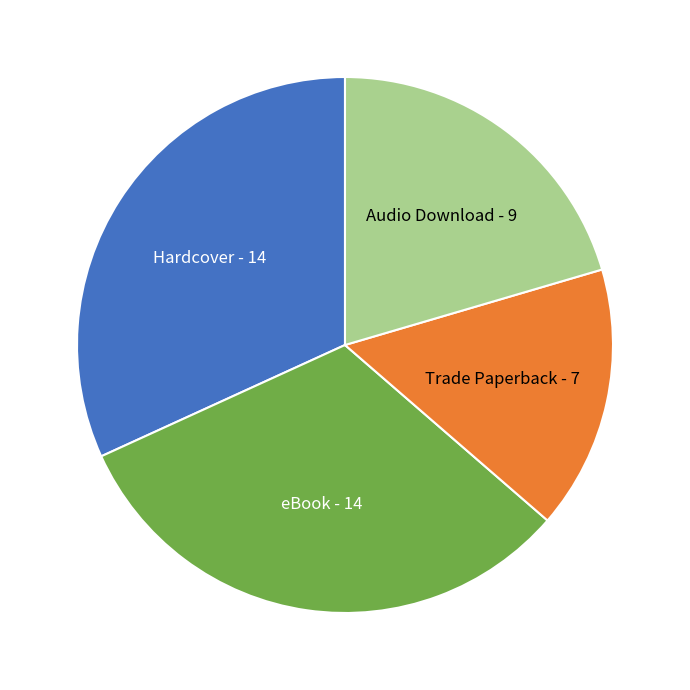

Does any single category account for the majority?

No